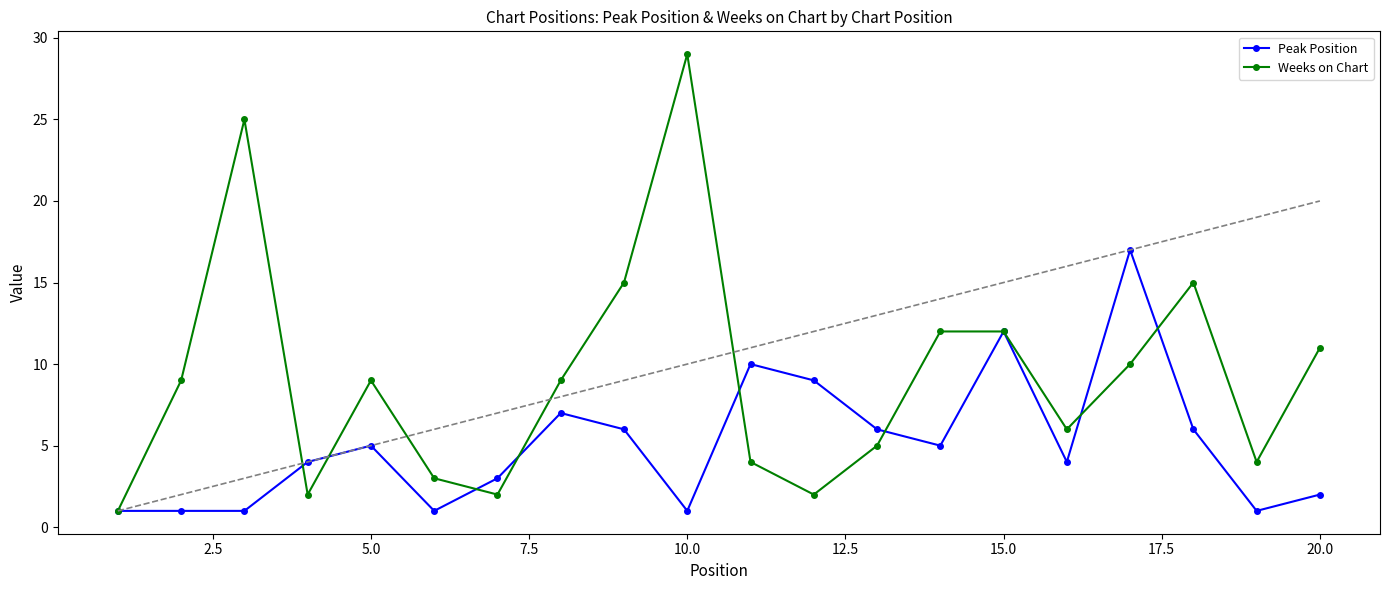

Which series has the largest range (max minus min)?

Weeks on Chart